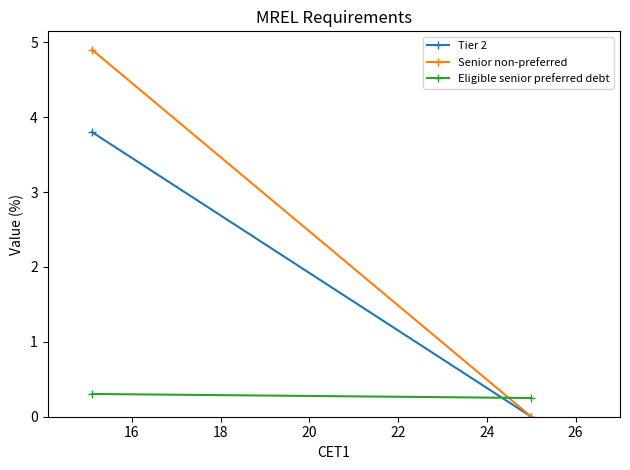

Which series has the largest total across all categories?

Senior non-preferred